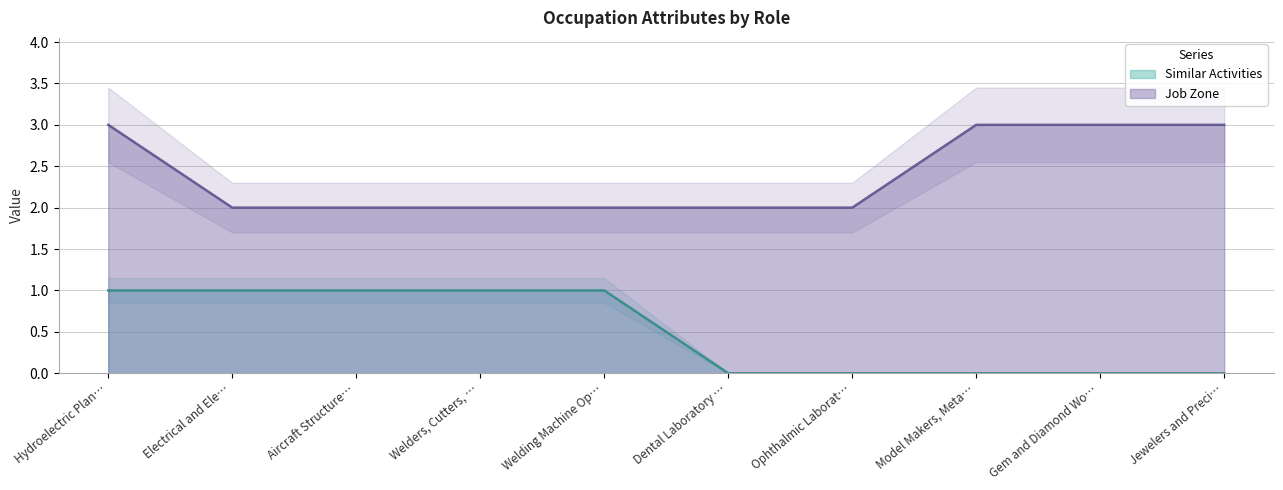

Count the number of data series in this chart.

2